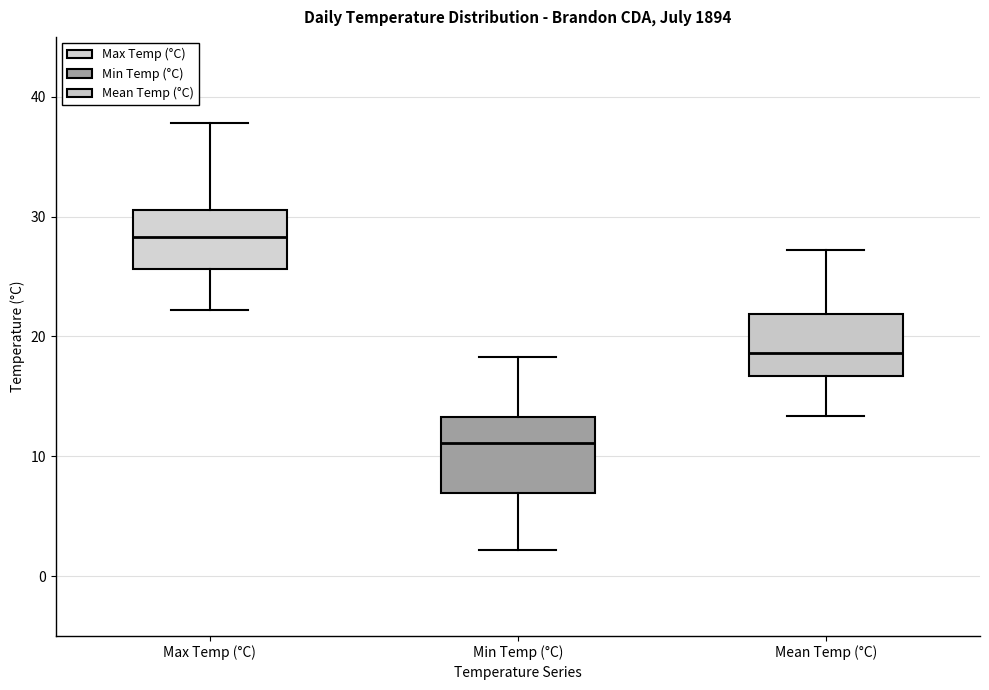

Where is the lower edge of the box for Max Temp (°C) on the y-axis? The values are not printed on the chart, so give them approximately, as read against the axis.

26